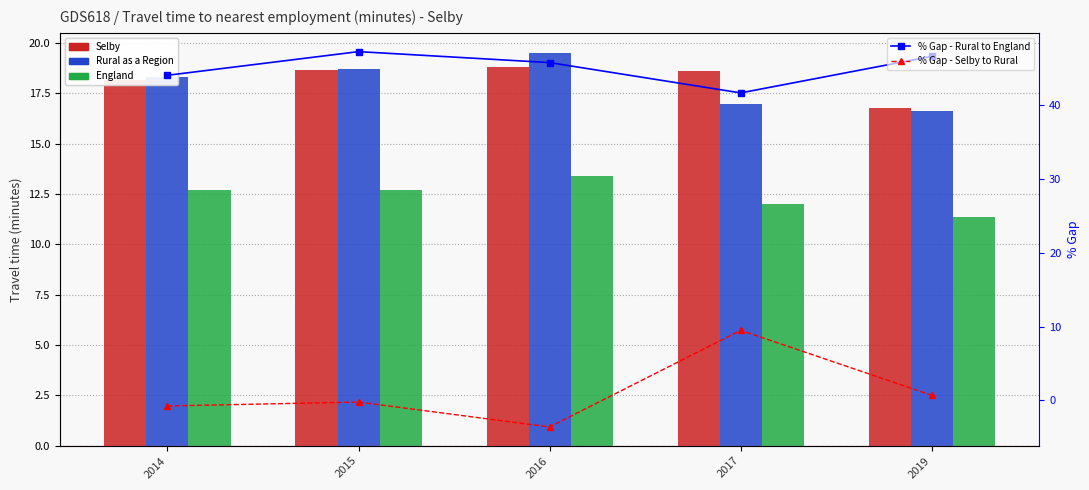

Reading left to right, list all the values displayed in this chart.

Selby: 18.1	18.6	18.8	18.6	16.8
Rural as a Region: 18.3	18.7	19.5	17.0	16.6
England: 12.7	12.7	13.4	12.0	11.4
% Gap - Rural to England: 44.0	47.2	45.7	41.6	46.5
% Gap - Selby to Rural: -0.7	-0.2	-3.6	9.5	0.7